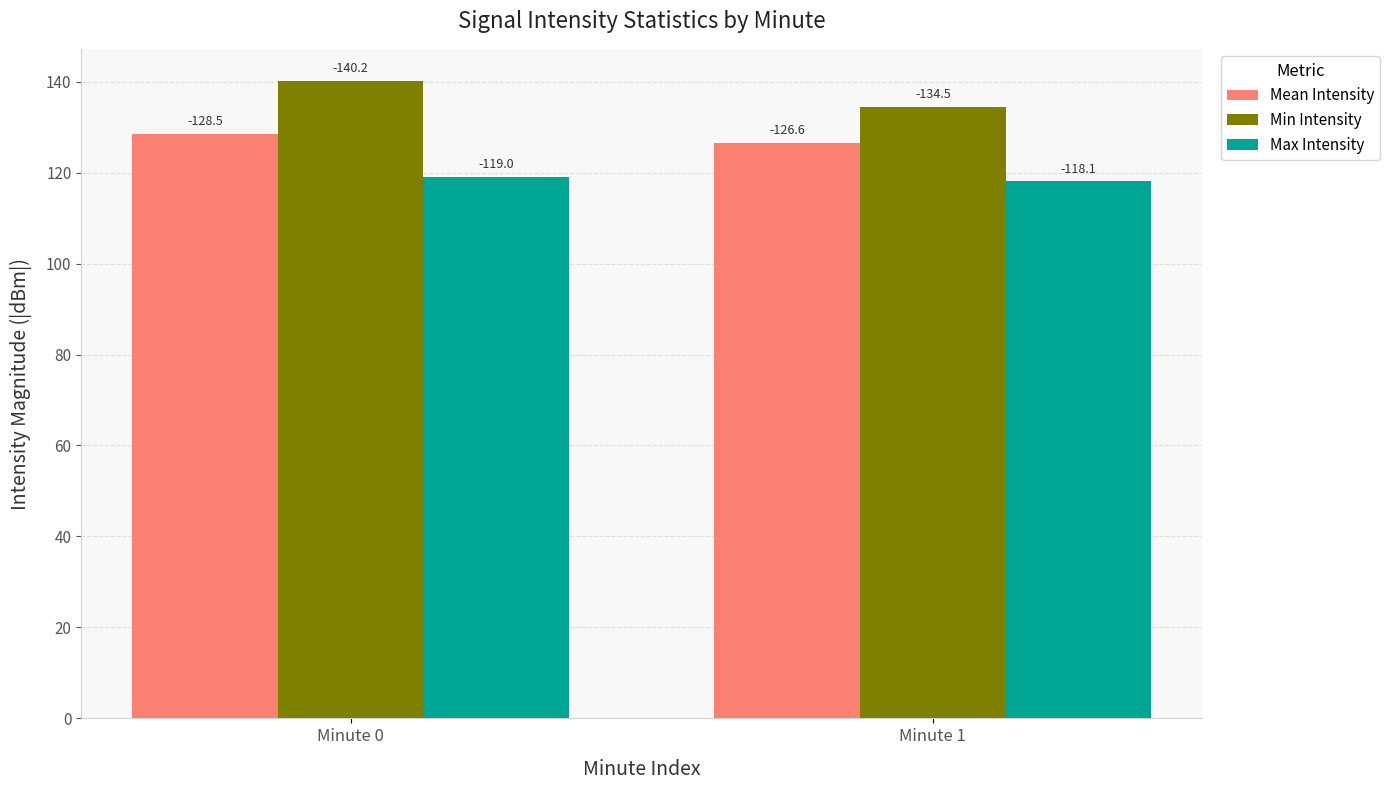

Which category has the highest value in the Min Intensity series?

Minute 0